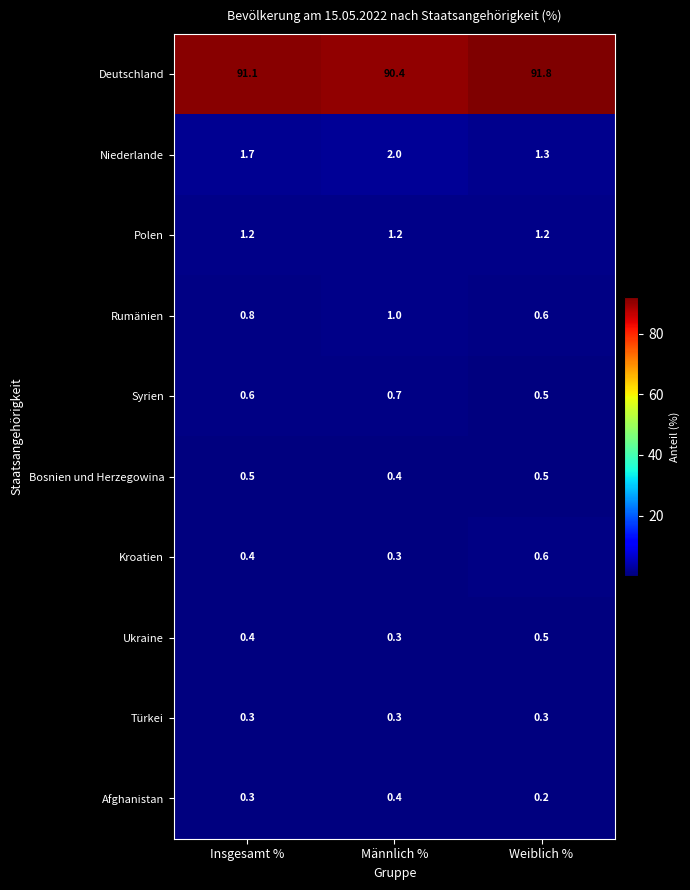

What is the difference between the highest and lowest values at Insgesamt %?

90.8